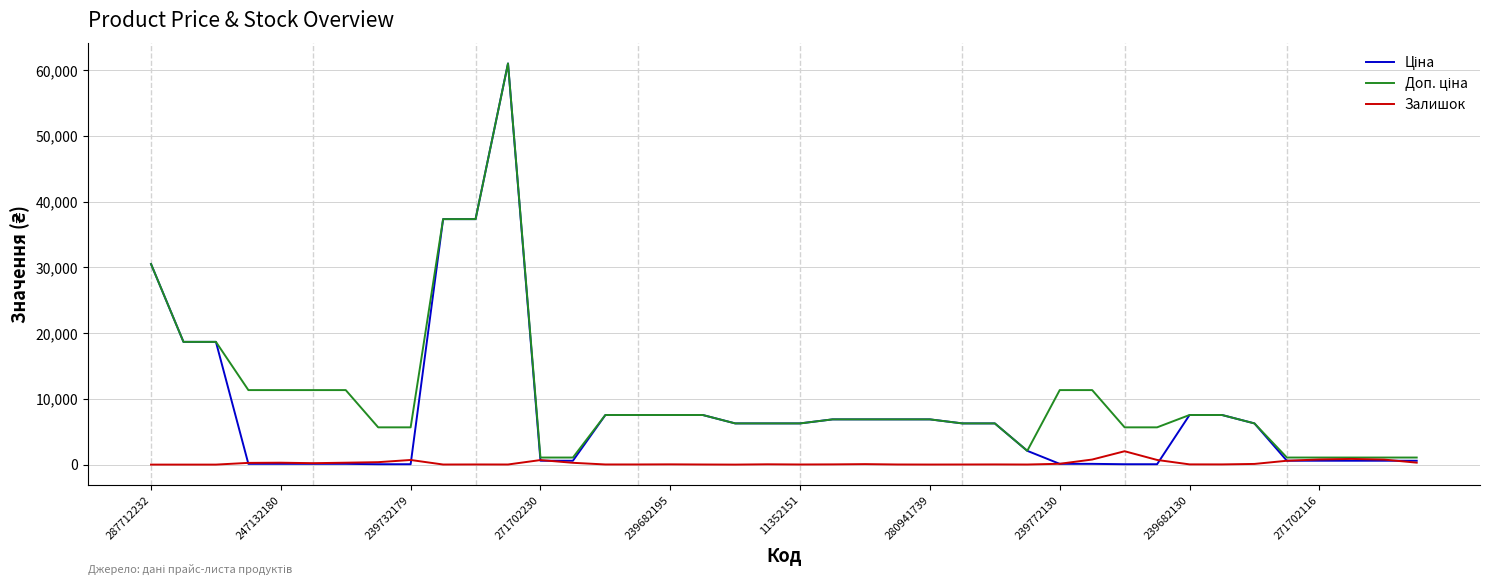

Count the number of data series in this chart.

3